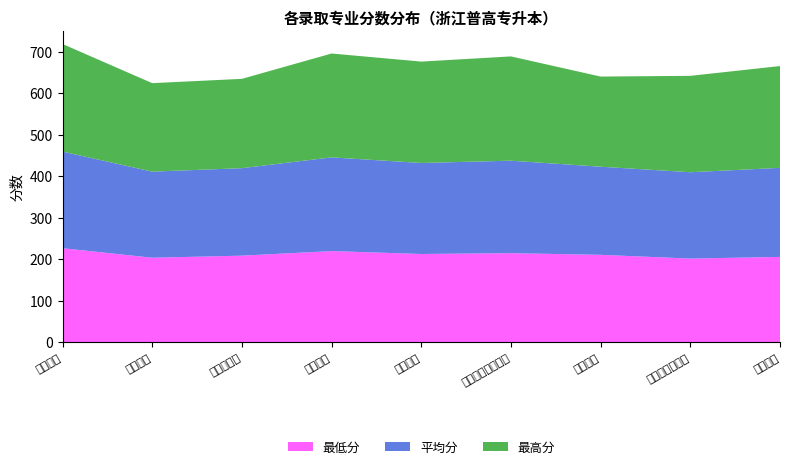

Reading left to right, extract all data points from this chart.

最高分: 259.0	213.0	215.0	250.0	244.0	251.0	217.0	232.0	245.0
最低分: 227.0	204.0	209.0	220.0	213.0	215.0	211.0	202.0	206.0
平均分: 232.4	207.2	210.6	225.6	219.1	222.6	212.0	207.8	214.3